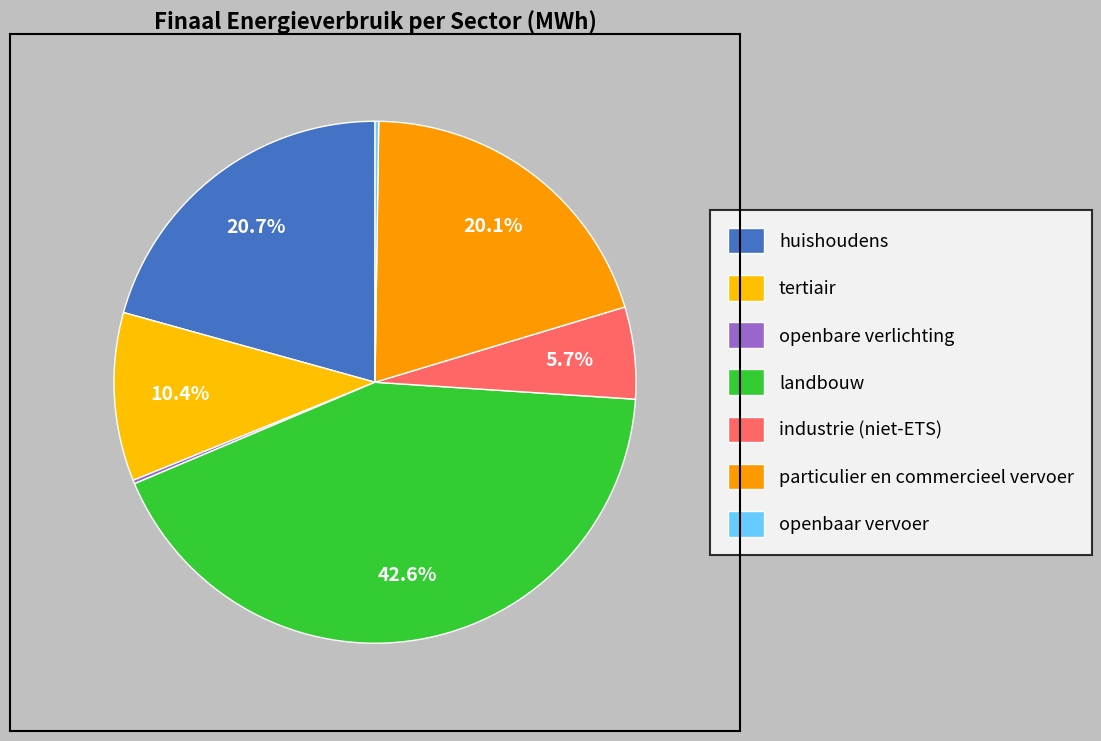

What is the ratio of the value at particulier en commercieel vervoer to the value at industrie (niet-ETS)?

3.5